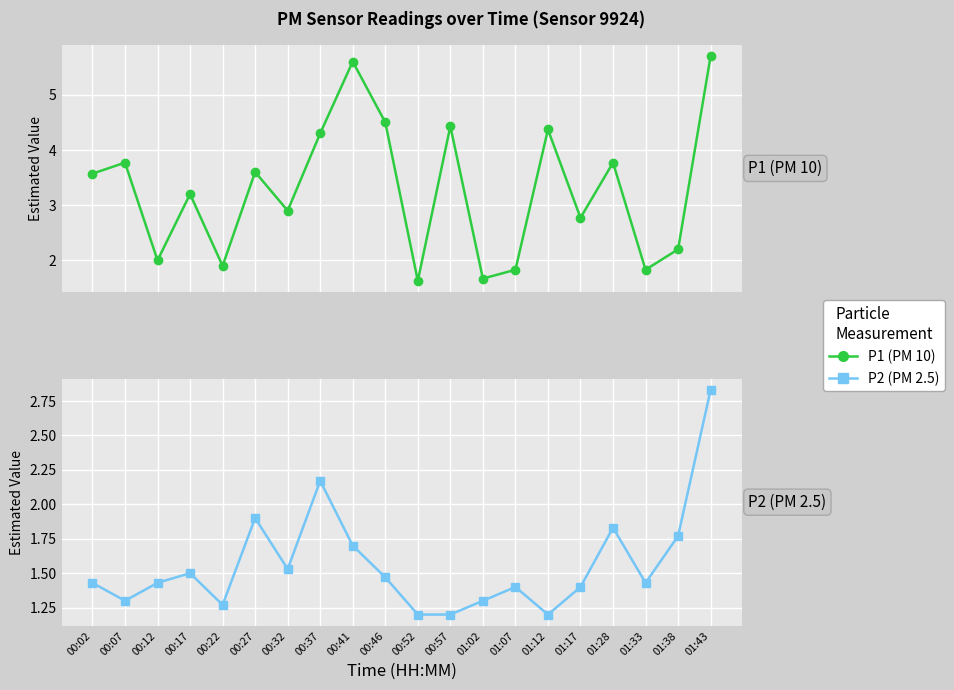

How many data points in P1 are less than 3?

9